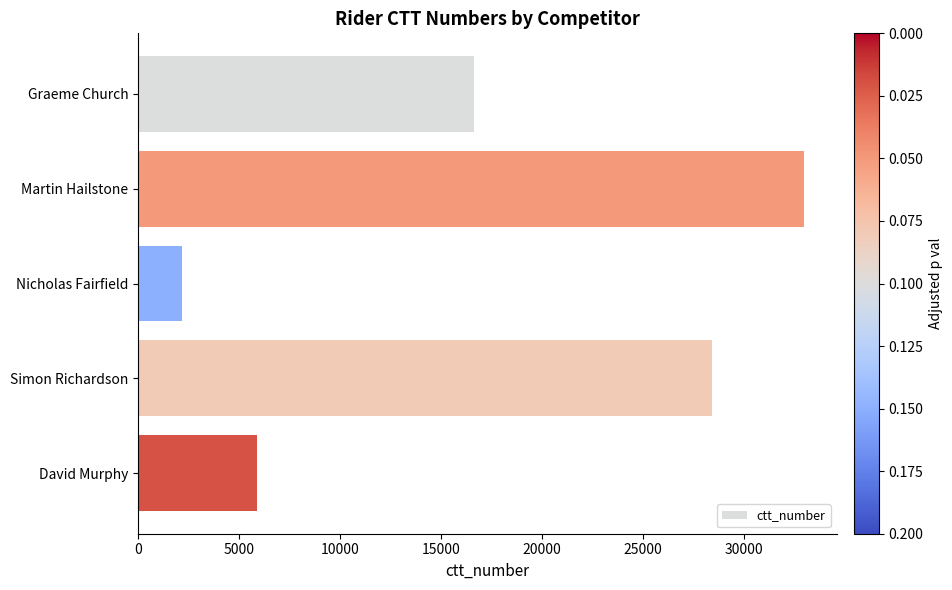

List the labels in order of value, largest first.

Martin Hailstone, Simon Richardson, Graeme Church, David Murphy, Nicholas Fairfield